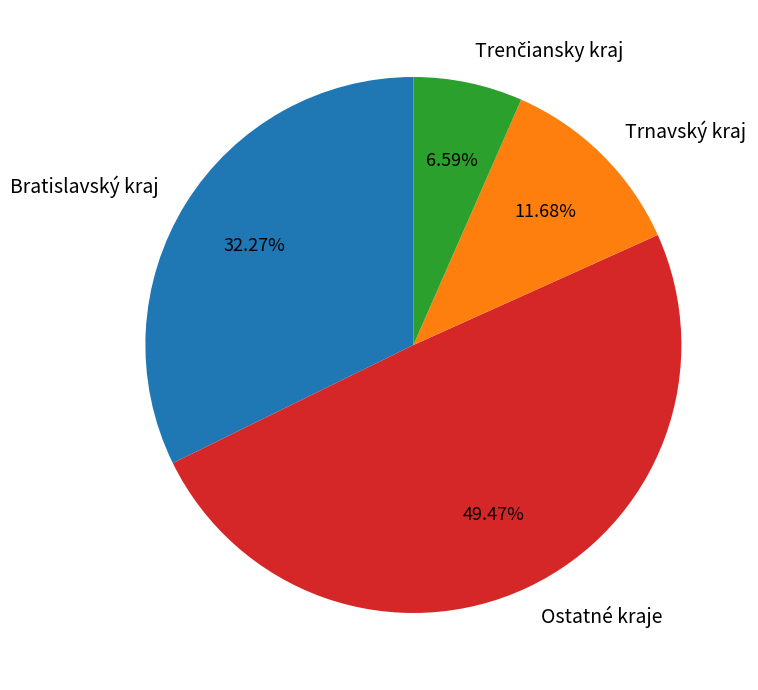

Which category has the biggest portion of the pie?

Ostatné kraje